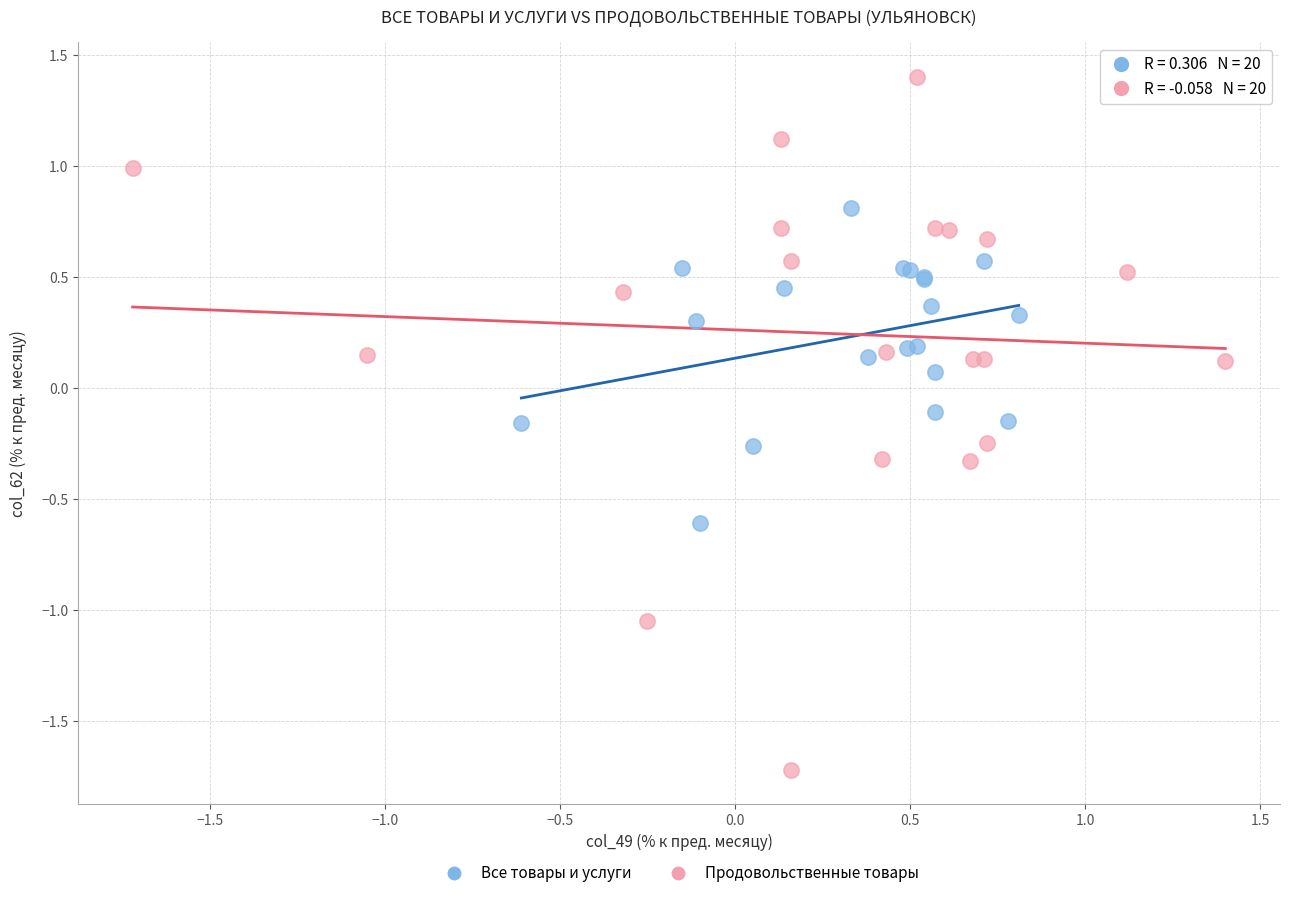

Which series has the widest spread of Y values?

Продовольственные товары